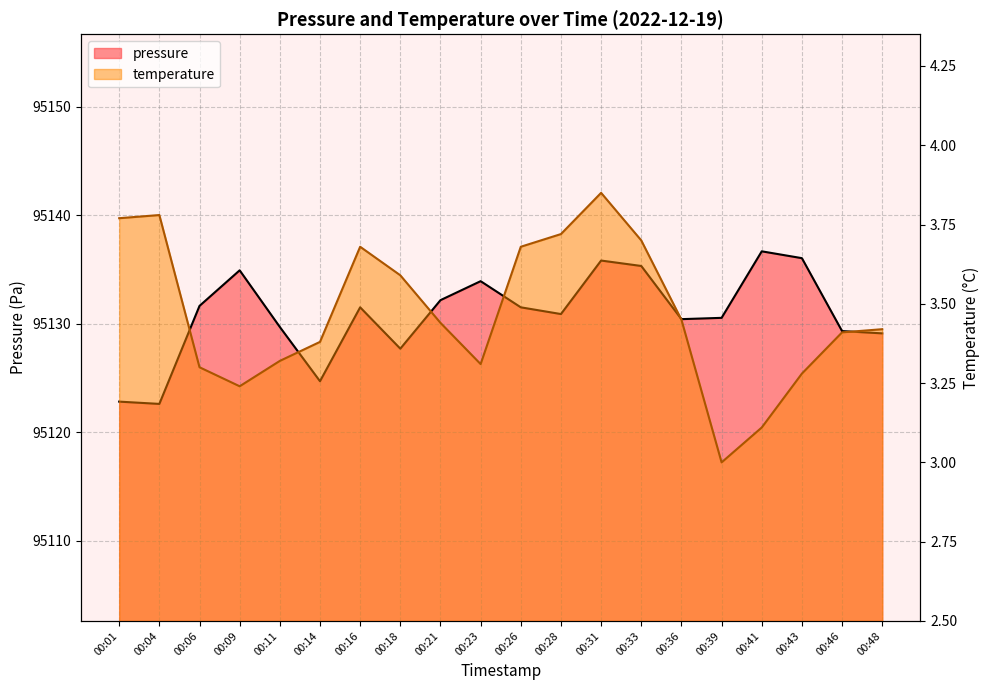

Which series changed the most between 00:36 and 00:43?

pressure